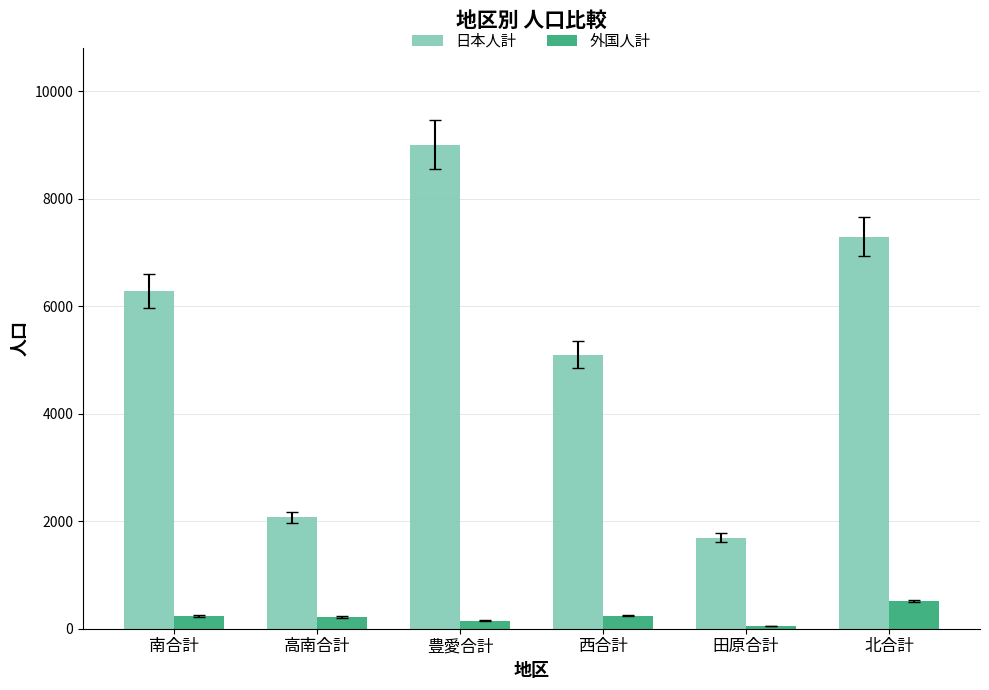

Which series has the largest range (max minus min)?

日本人計